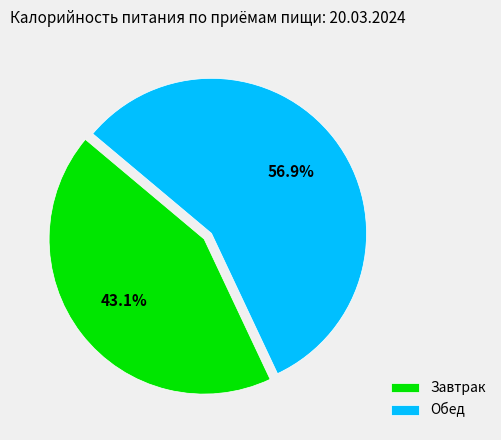

Which category has the biggest portion of the pie?

Обед